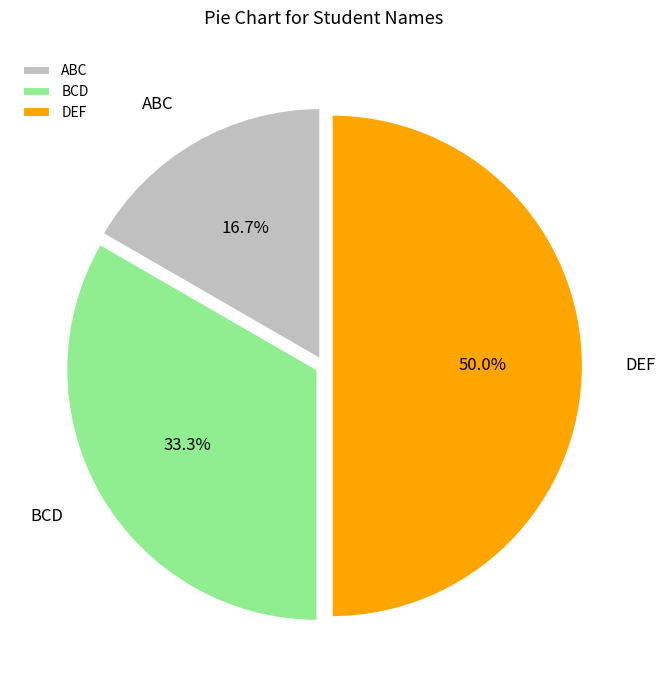

Is the sum of DEF and ABC greater than half?

Yes